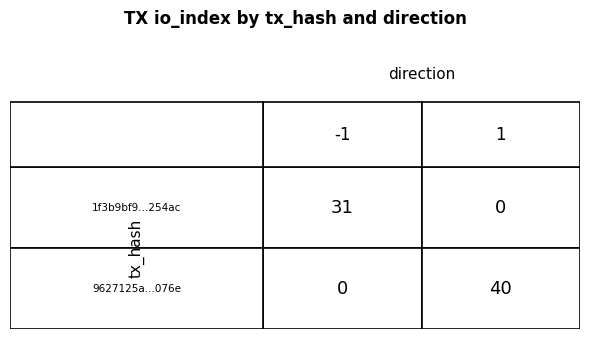

Which has a higher value, direction or io_index?

io_index